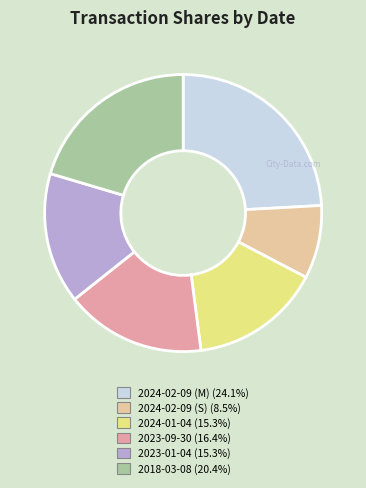

Which has a higher value, 2023-09-30 or 2024-02-09 (S)?

2023-09-30